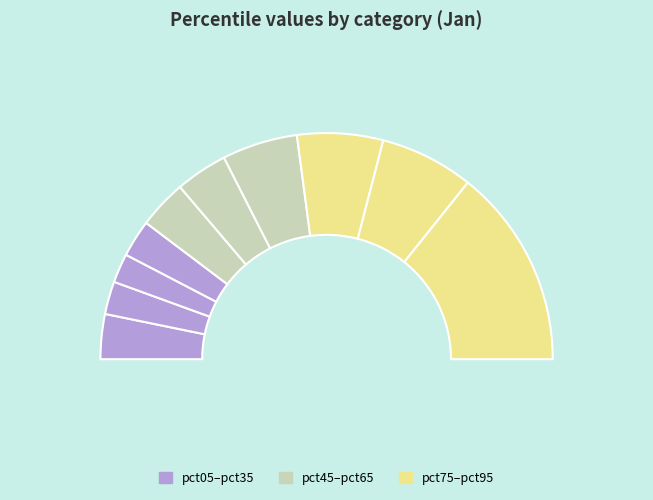

Which slice is the smallest?

pct25